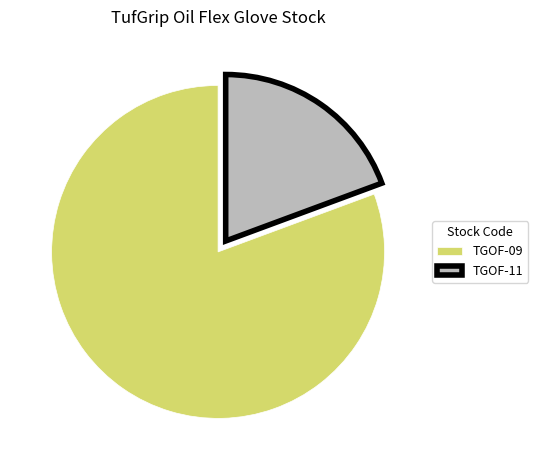

Is it true that TGOF-09 is 81% of the pie?

True